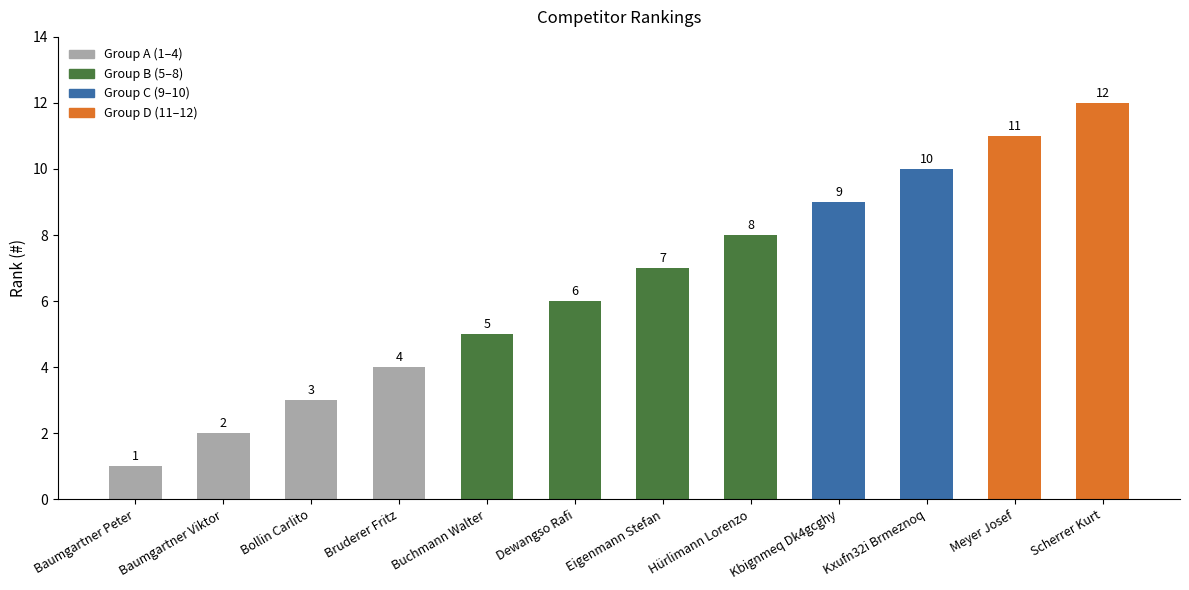

Is it true that the value at Meyer Josef is 11?

True